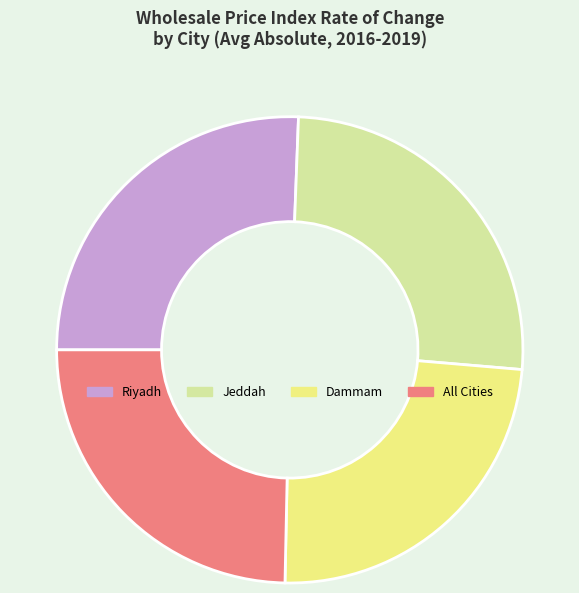

How many slices are in this pie chart?

4